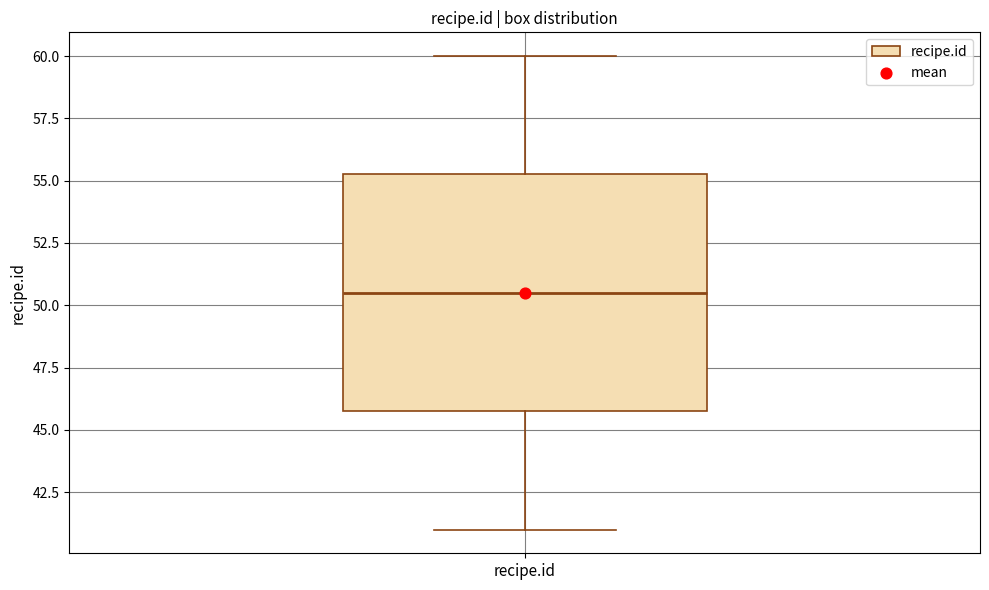

Where does the lower whisker of the box for recipe.id end on the y-axis? The values are not printed on the chart, so give them approximately, as read against the axis.

41.0